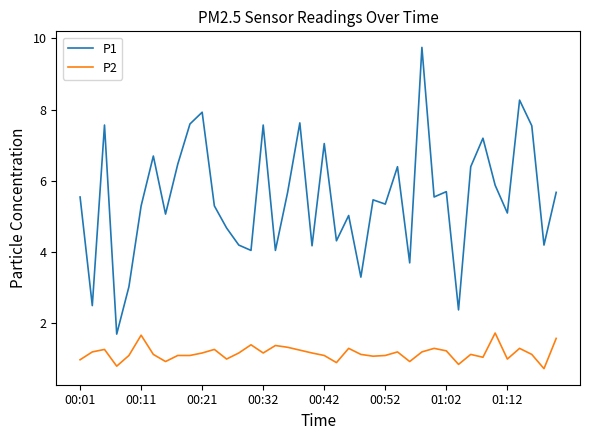

How many lines are shown in the chart?

2